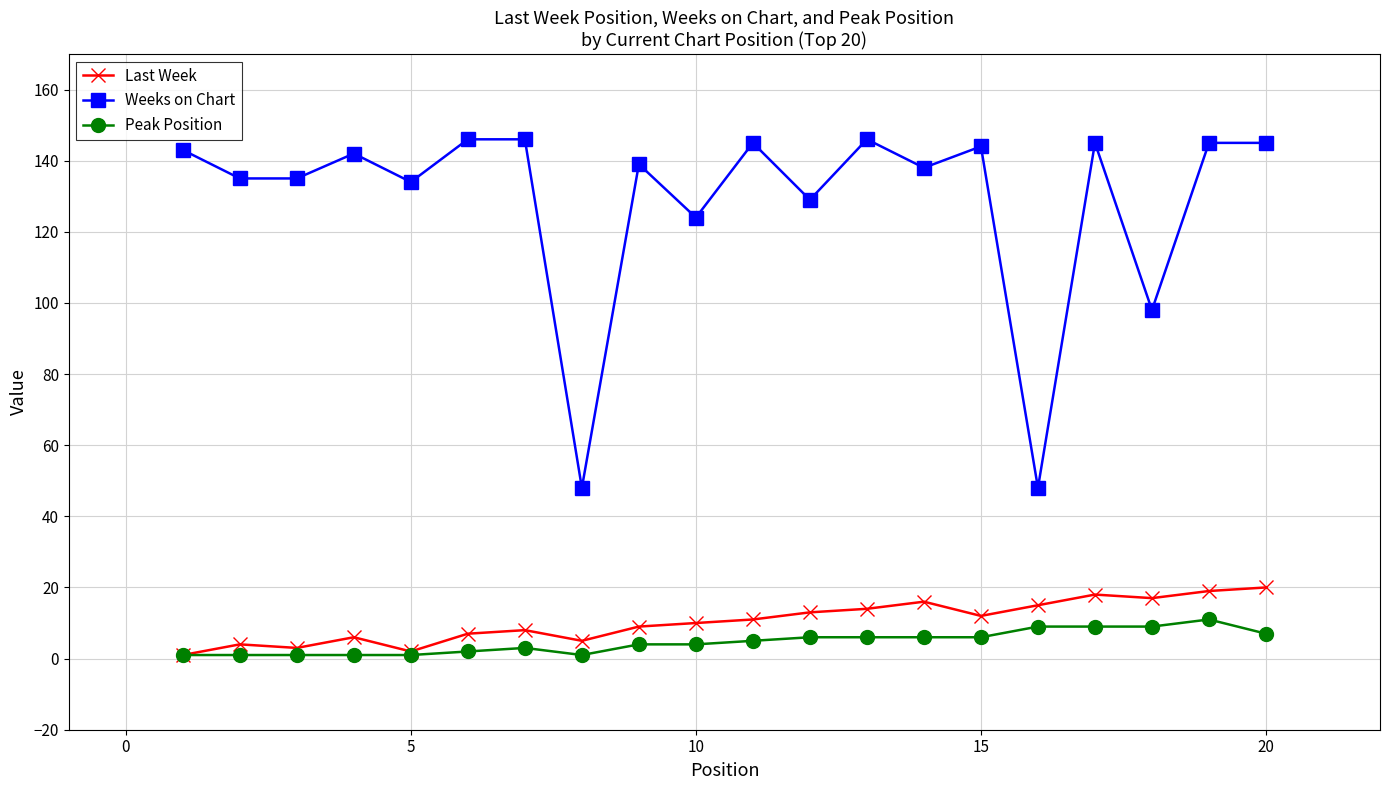

Is this an area chart (filled region under the line)?

No